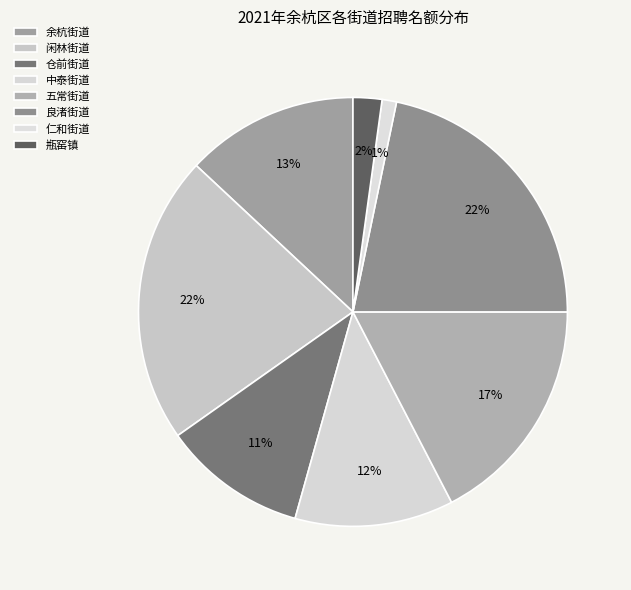

Is there a majority slice in this chart?

No